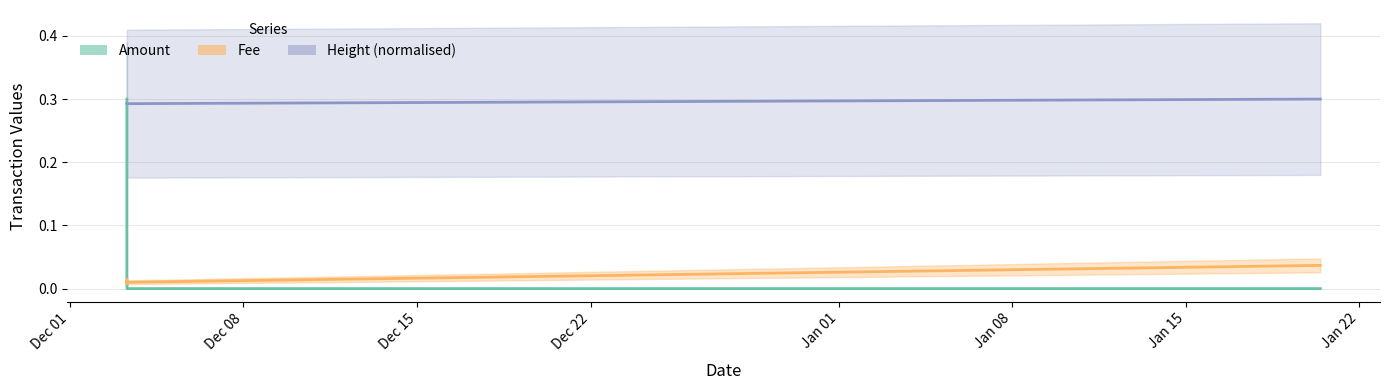

Is this an area chart (filled region under the line)?

No